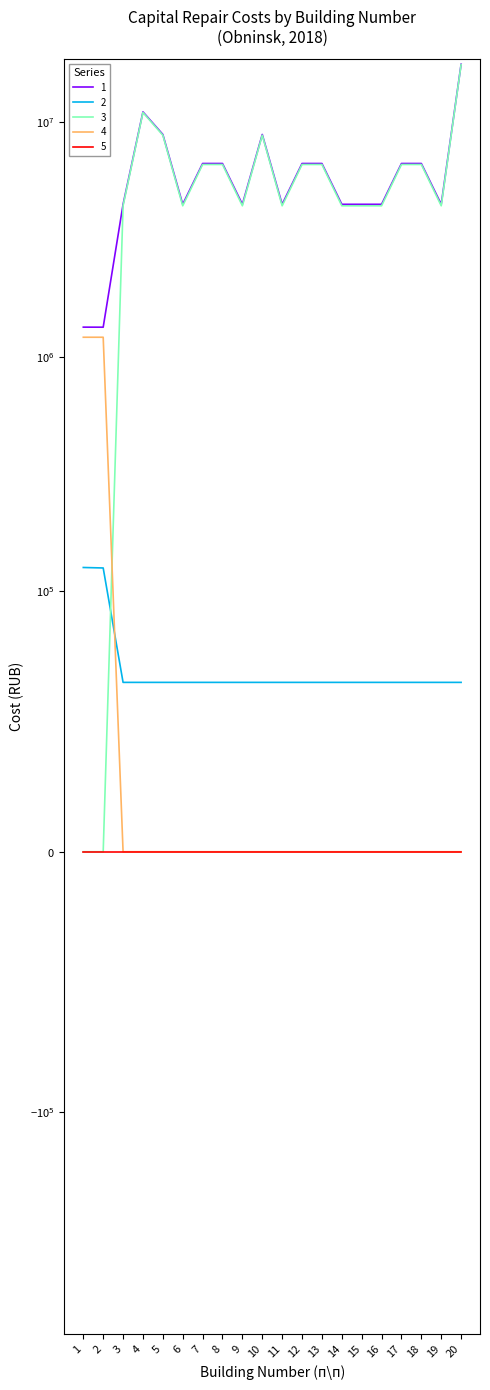

Where is 1 nearest to the value 9500452?

5